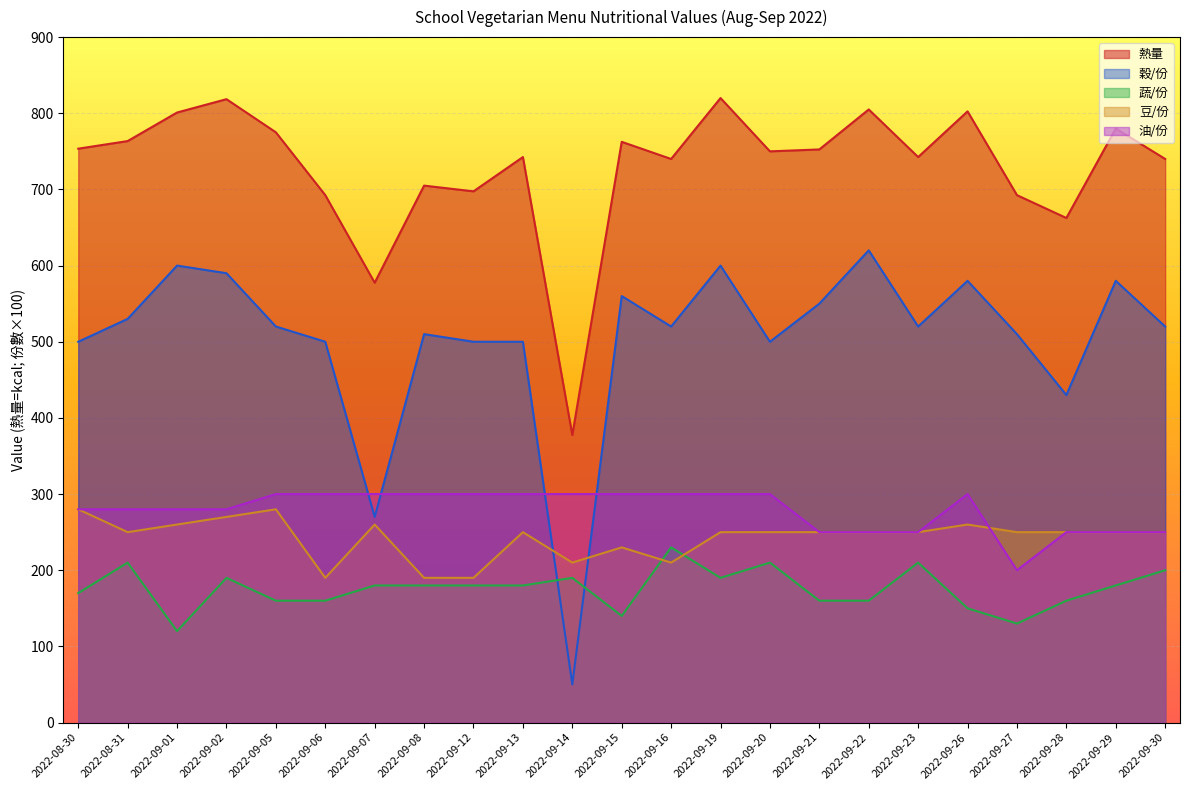

What is the difference between the 熱量 values at 2022-08-31 and 2022-09-13?

21.0